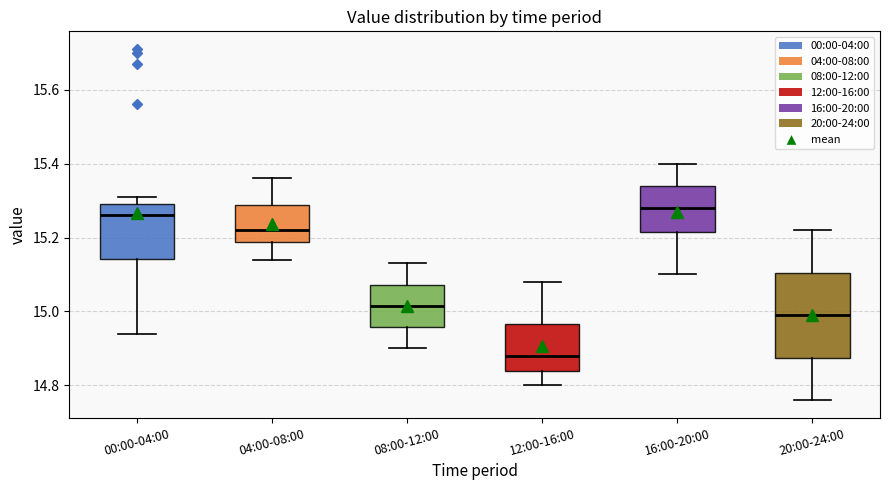

Reading left to right, read every box against the y-axis: the position of its median line, the range the box covers, and the ends of its whiskers. The values are not printed on the chart, so give them approximately, as read against the axis.

00:00-04:00: median 15.26, box 15.14 to 15.30, whiskers 14.94 to 15.32
04:00-08:00: median 15.22, box 15.18 to 15.28, whiskers 15.14 to 15.36
08:00-12:00: median 15.02, box 14.96 to 15.08, whiskers 14.90 to 15.14
12:00-16:00: median 14.88, box 14.84 to 14.96, whiskers 14.80 to 15.08
16:00-20:00: median 15.28, box 15.22 to 15.34, whiskers 15.10 to 15.40
20:00-24:00: median 15.00, box 14.88 to 15.10, whiskers 14.76 to 15.22